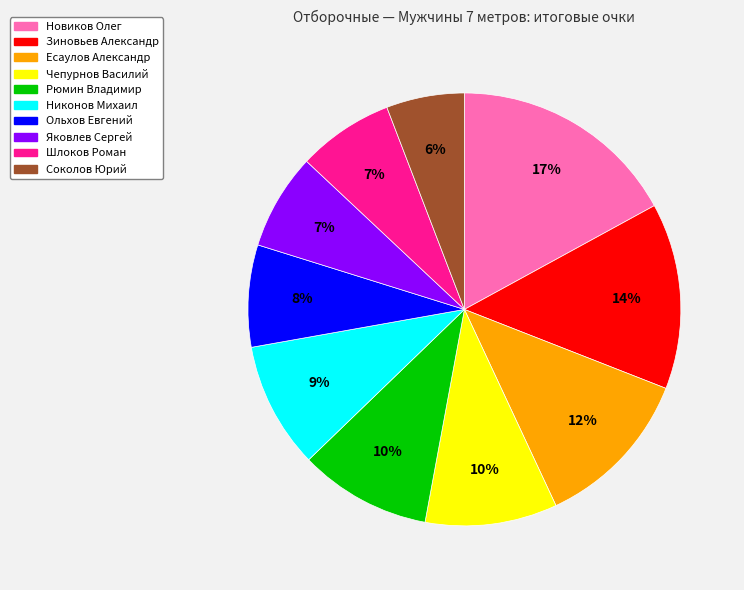

What is the largest slice in the pie chart?

Новиков Олег